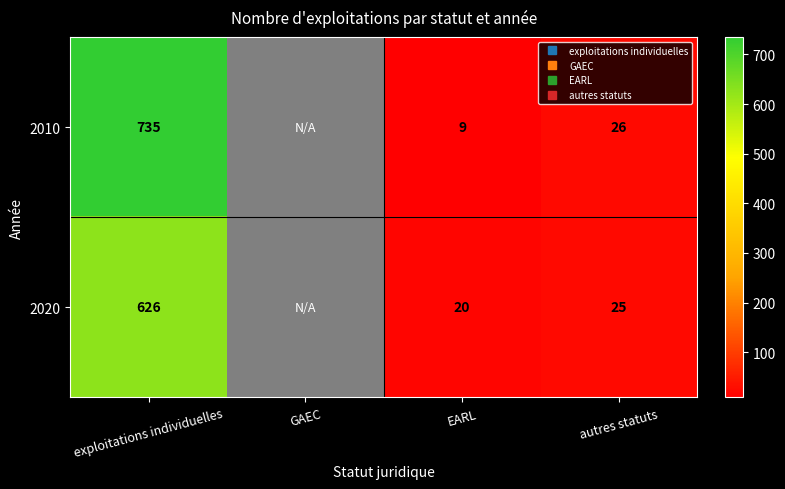

What is the approximate value of 2020 at exploitations individuelles?

626.0